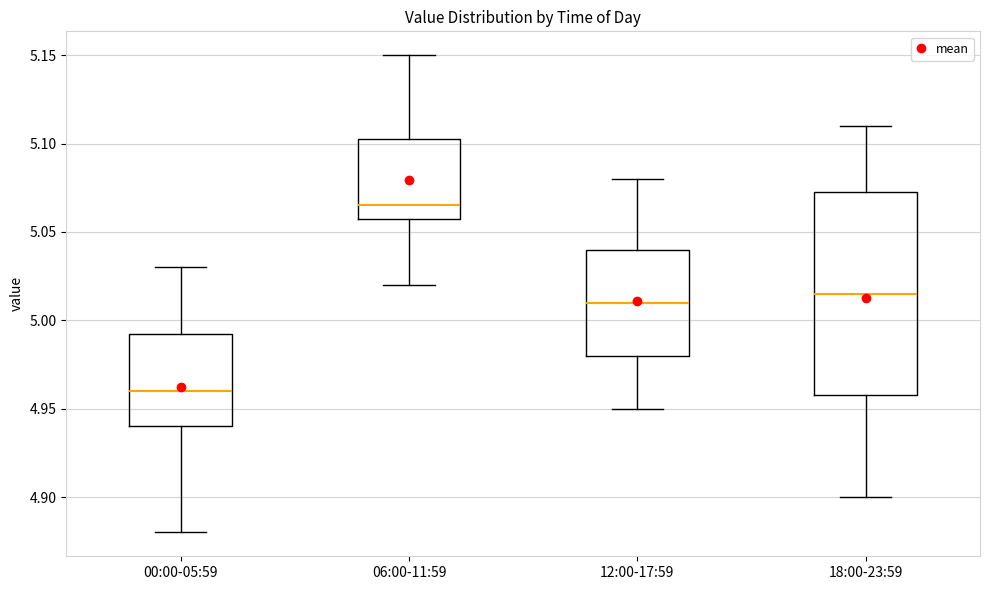

Which box has the highest median line?

06:00-11:59